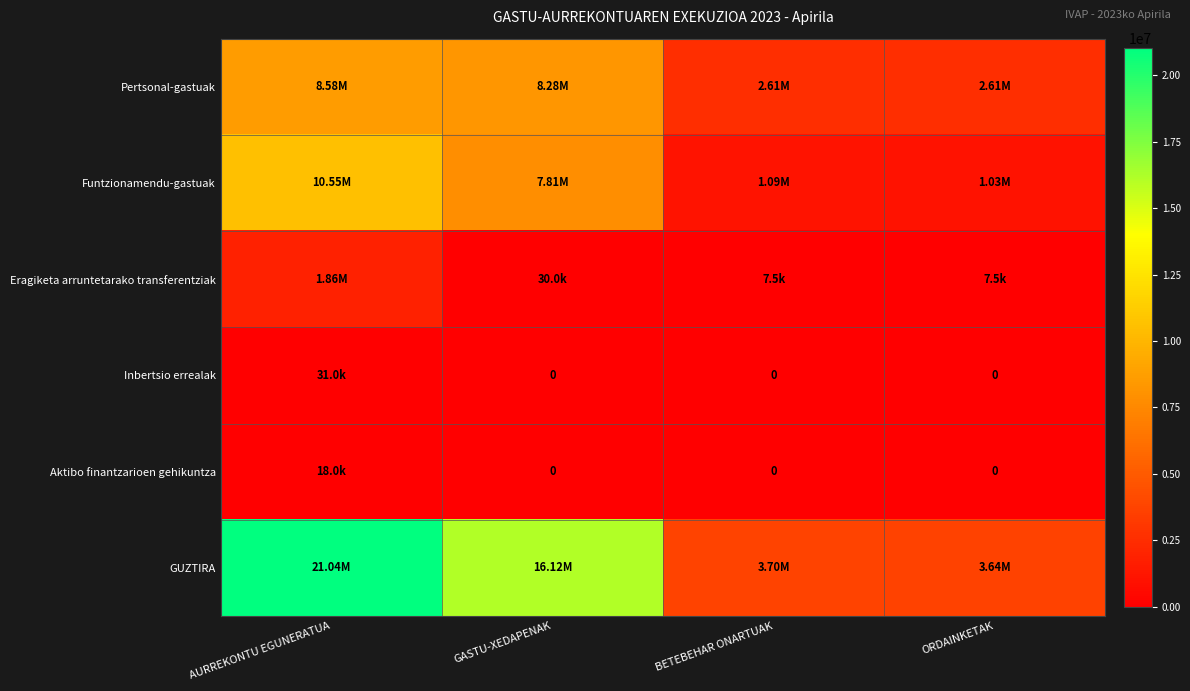

Is it true that Pertsonal-gastuak equals 2605844.1 at BETEBEHAR ONARTUAK?

True